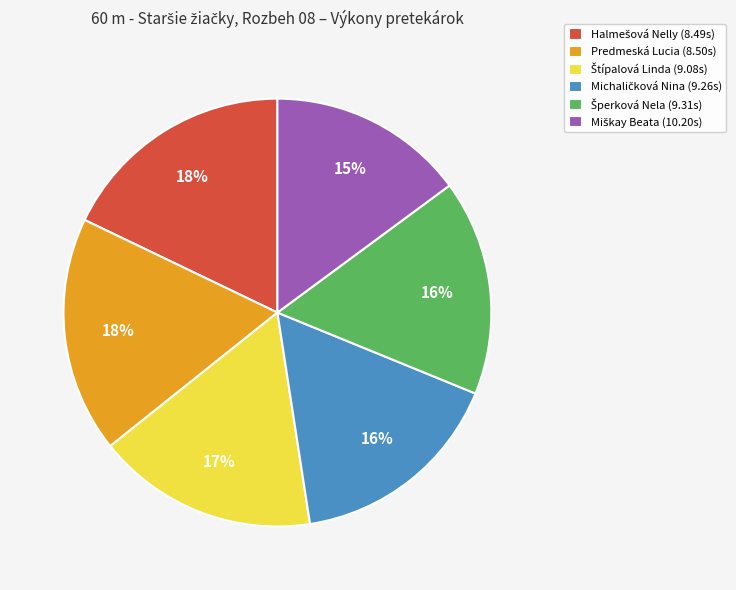

To the nearest percent, what portion does Predmeská Lucia (8.50s) represent?

18%